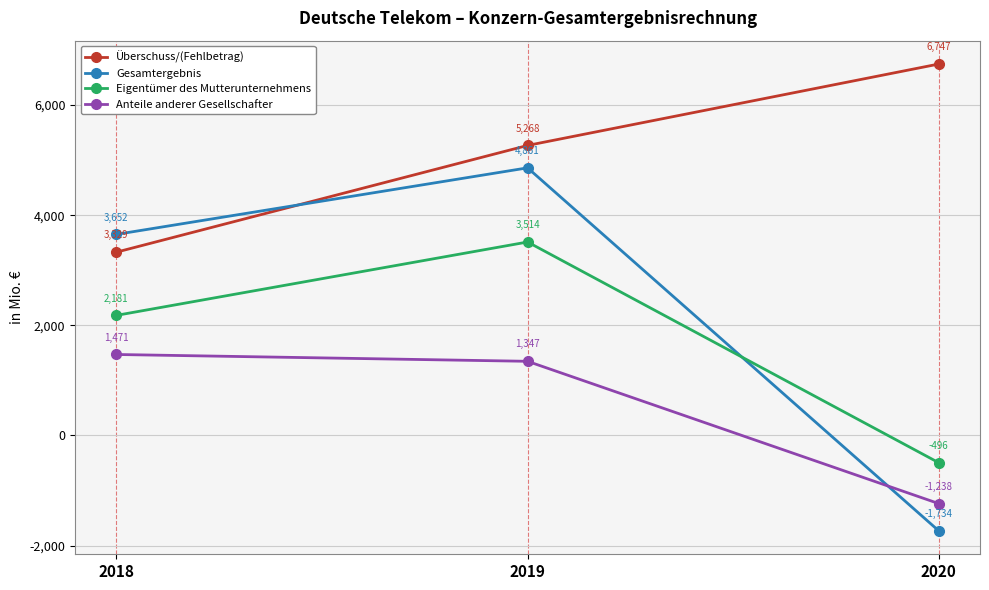

What is the minimum value for Gesamtergebnis?

-1734